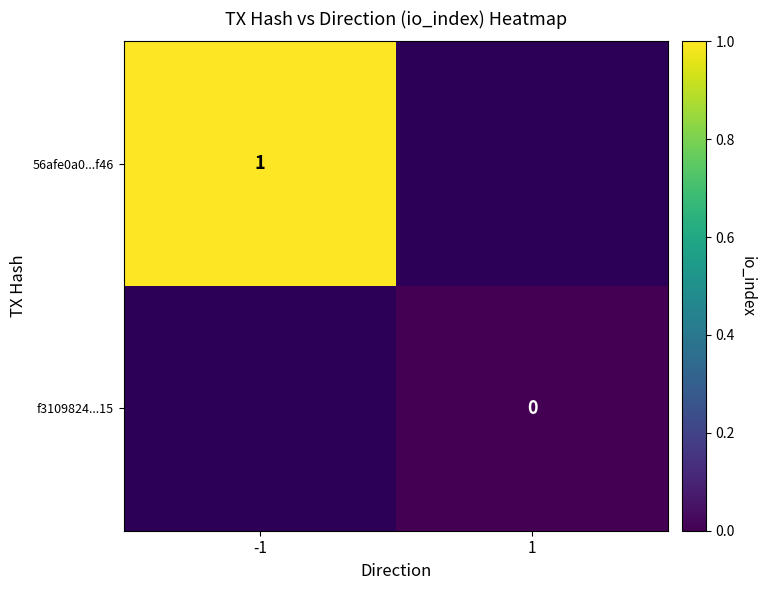

What is the maximum value for 56afe0a0...f46?

1.0